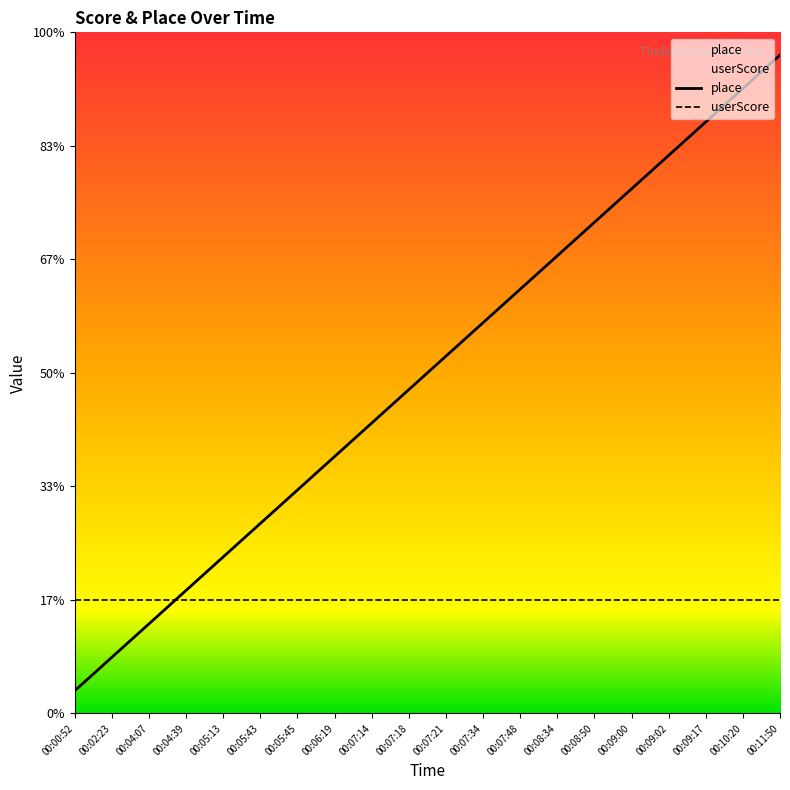

Reading left to right, transcribe all the data shown in this chart.

1.0	2.5	3.9	5.4	6.9	8.4	9.8	11.3	12.8	14.3	15.7	17.2	18.7	20.2	21.6	23.1	24.6	26.1	27.5	29.0